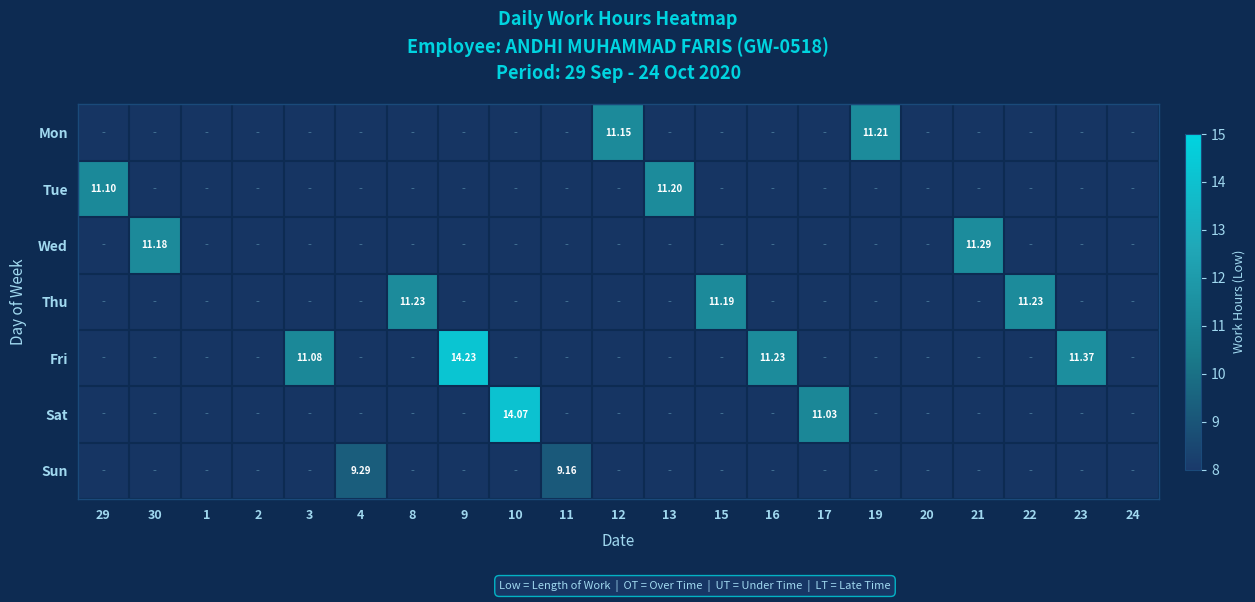

Reading left to right, extract all data points from this chart.

29: 11.1	0.0	0.0	0.0	0.0	0.0	0.0
30: 0.0	11.2	0.0	0.0	0.0	0.0	0.0
1: 0.0	0.0	0.0	0.0	0.0	0.0	0.0
2: 0.0	0.0	0.0	0.0	0.0	0.0	0.0
3: 0.0	0.0	0.0	11.1	0.0	0.0	0.0
4: 0.0	0.0	0.0	0.0	0.0	9.3	0.0
8: 0.0	0.0	11.2	0.0	0.0	0.0	0.0
9: 0.0	0.0	0.0	14.2	0.0	0.0	0.0
10: 0.0	0.0	0.0	0.0	14.1	0.0	0.0
11: 0.0	0.0	0.0	0.0	0.0	9.2	0.0
12: 0.0	0.0	0.0	0.0	0.0	0.0	11.2
13: 11.2	0.0	0.0	0.0	0.0	0.0	0.0
15: 0.0	0.0	11.2	0.0	0.0	0.0	0.0
16: 0.0	0.0	0.0	11.2	0.0	0.0	0.0
17: 0.0	0.0	0.0	0.0	11.0	0.0	0.0
19: 0.0	0.0	0.0	0.0	0.0	0.0	11.2
20: 0.0	0.0	0.0	0.0	0.0	0.0	0.0
21: 0.0	11.3	0.0	0.0	0.0	0.0	0.0
22: 0.0	0.0	11.2	0.0	0.0	0.0	0.0
23: 0.0	0.0	0.0	11.4	0.0	0.0	0.0
24: 0.0	0.0	0.0	0.0	0.0	0.0	0.0